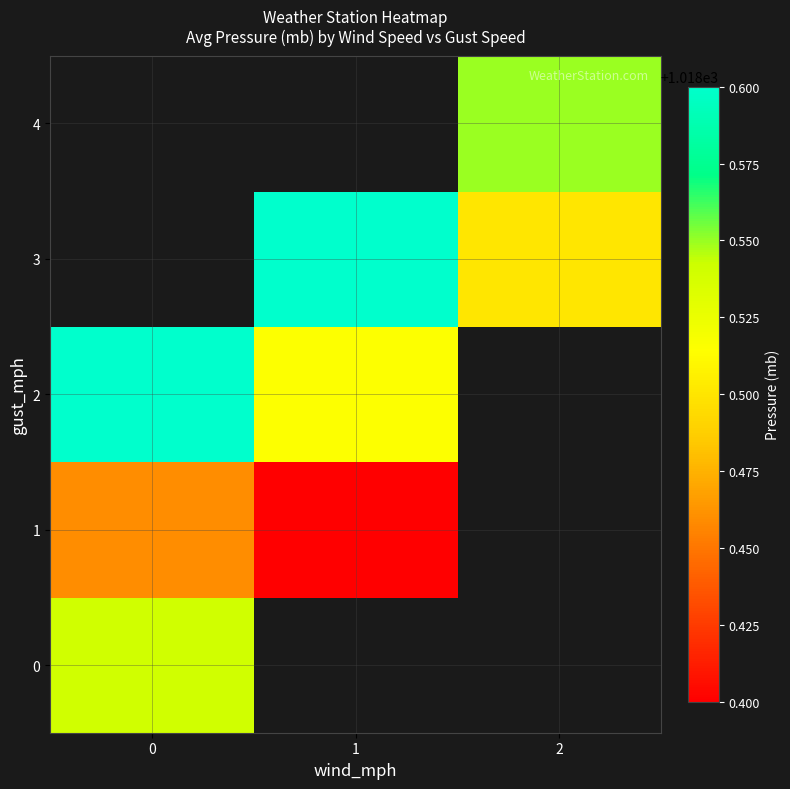

How many values in row_4 are above zero?

1